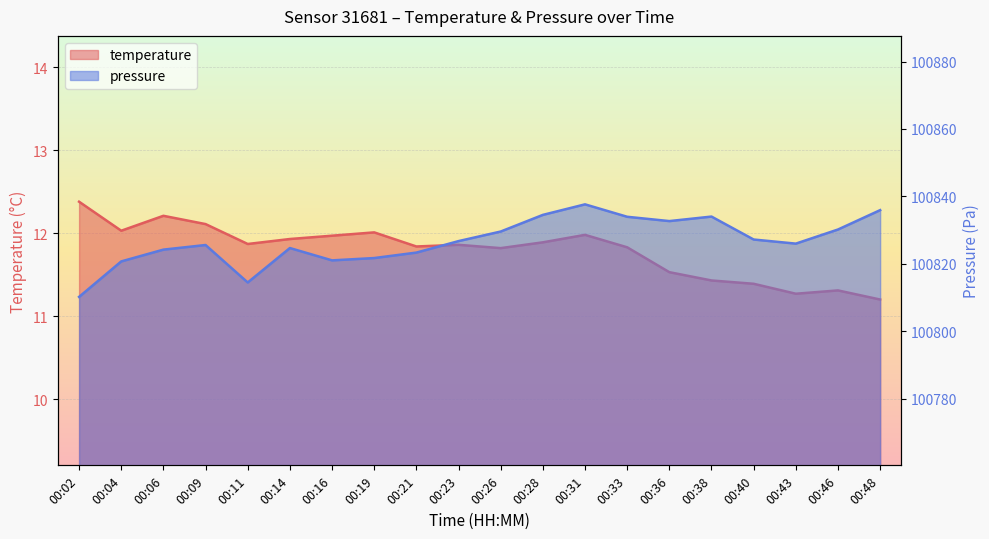

Where is the first local maximum for pressure_scaled?

00:09